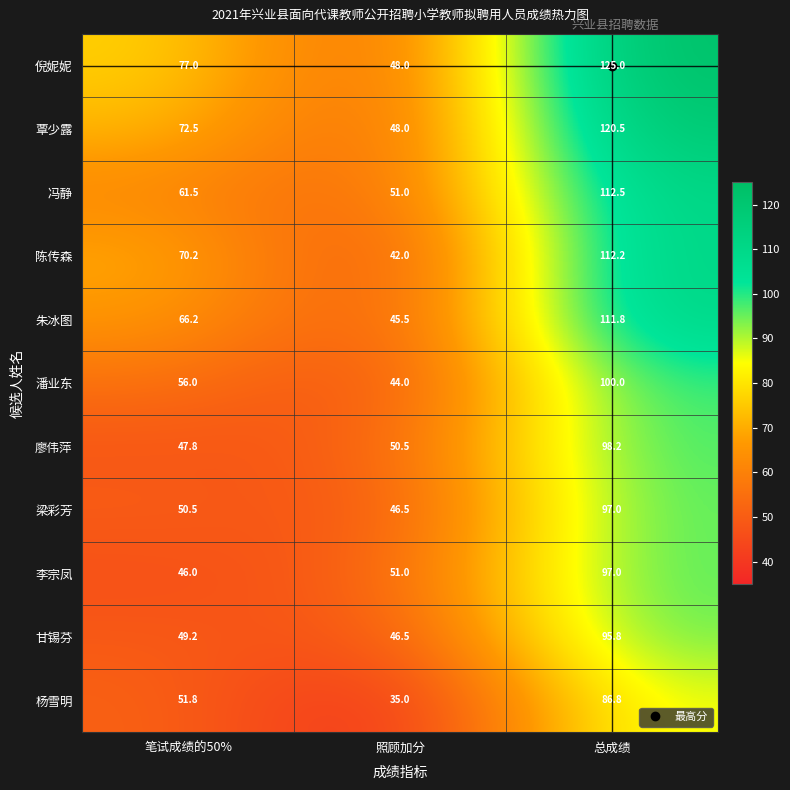

The value of 李宗凤 at 总成绩 is 97.0. True or false?

True